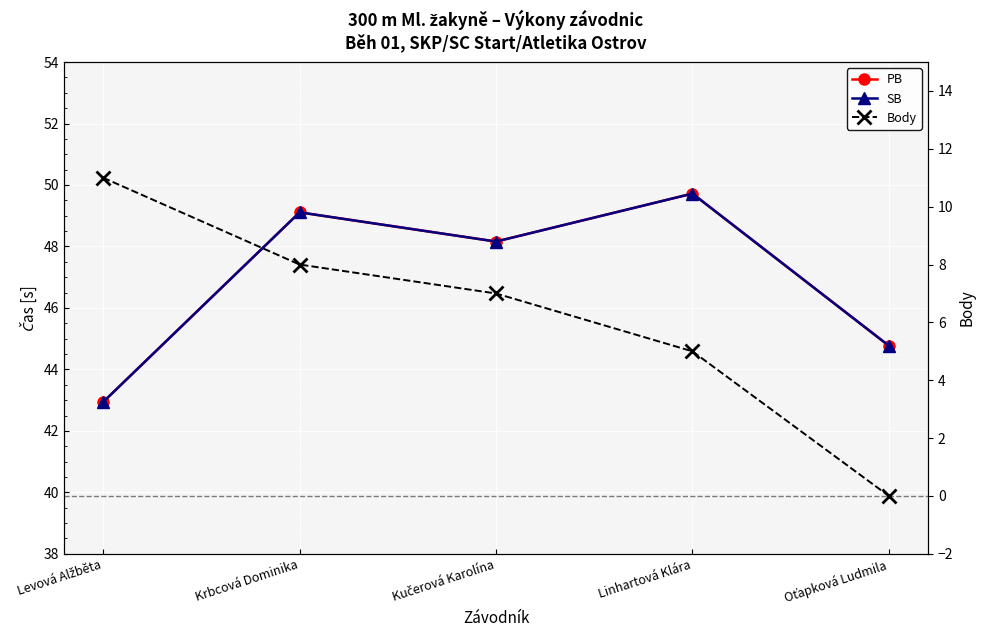

At which category is the sum across all series the highest?

Krbcová Dominika